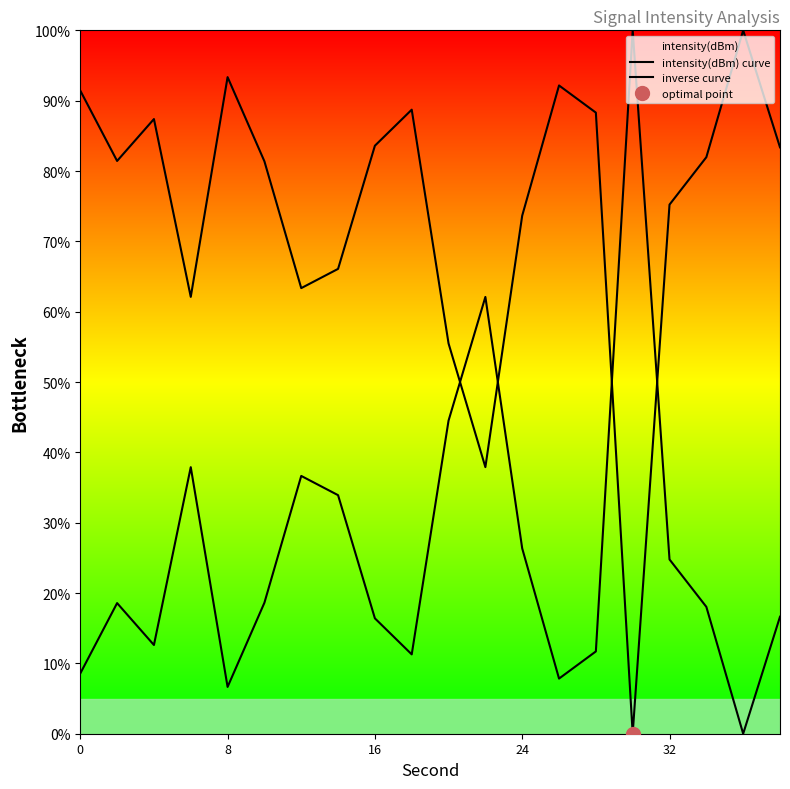

The value of intensity(dBm) curve at 8 is 124.2. True or false?

False